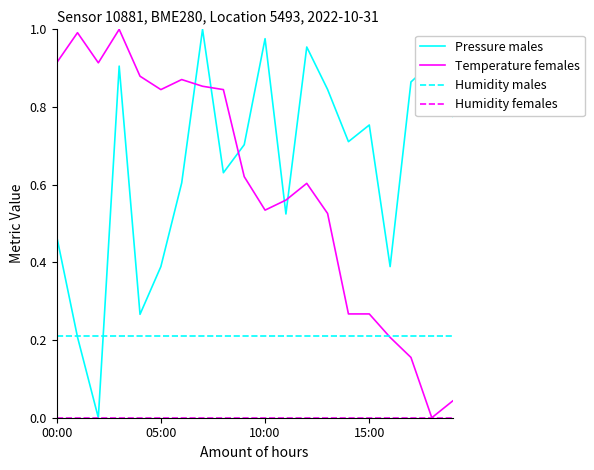

True or false: Temperature females and Pressure males intersect in this chart.

True